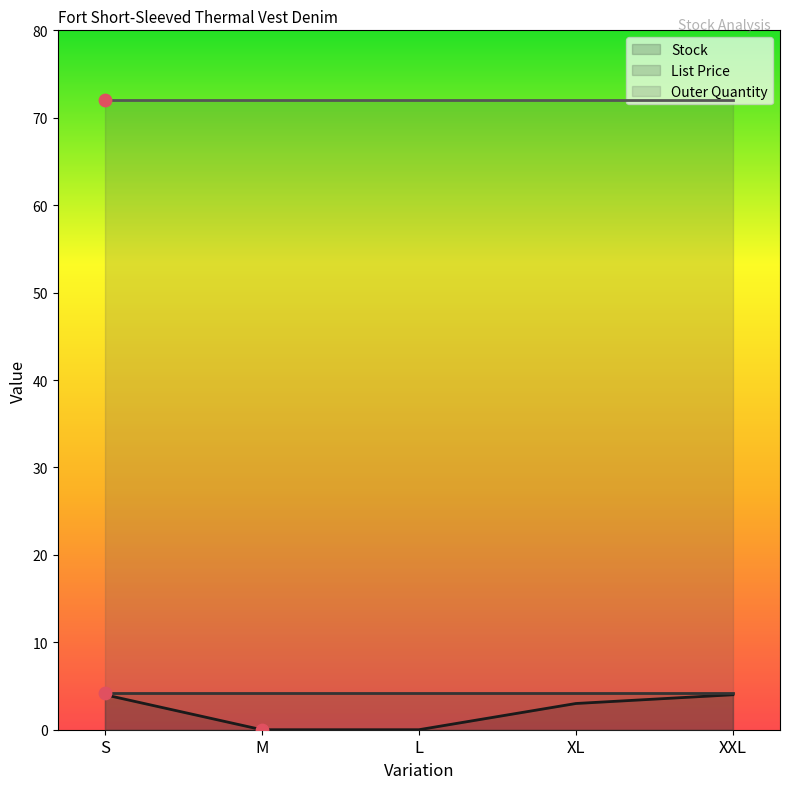

What are all the series names shown in the legend?

Stock, List Price, Outer Quantity